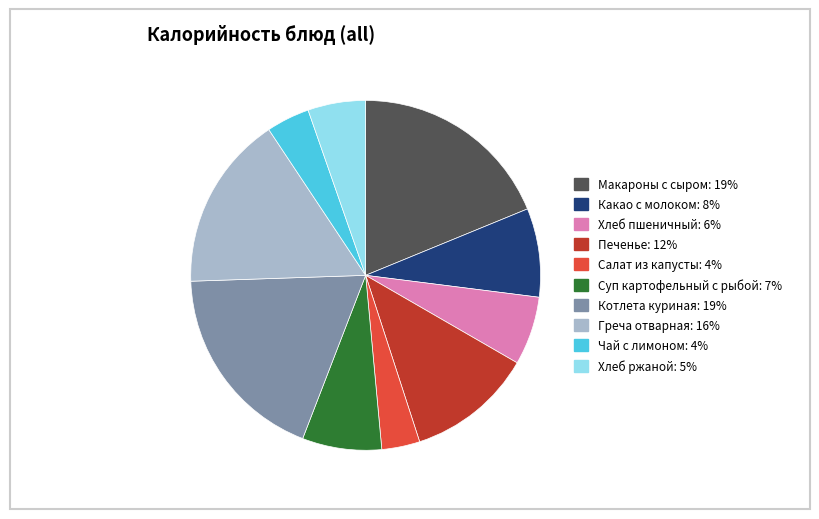

Is the sum of Суп картофельный с рыбой and Макароны с сыром greater than half?

No